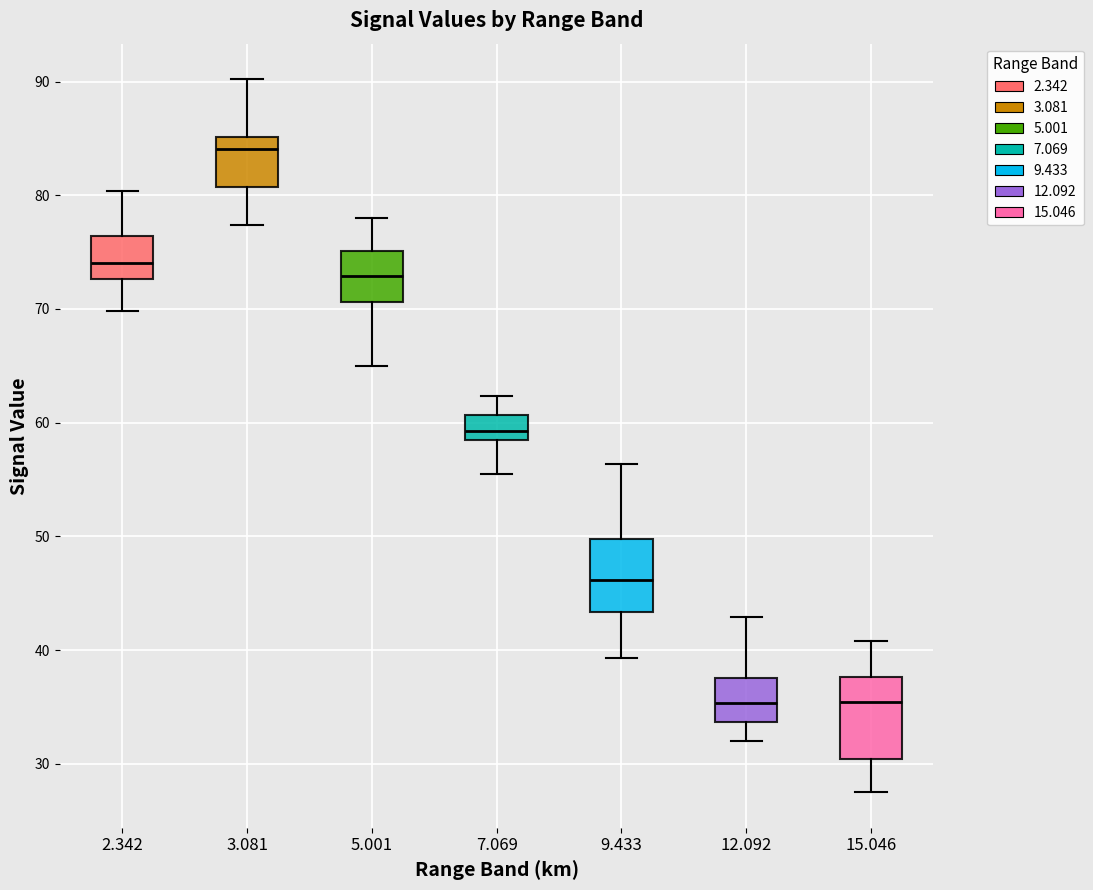

Reading left to right, read every box against the y-axis: the position of its median line, the range the box covers, and the ends of its whiskers. The values are not printed on the chart, so give them approximately, as read against the axis.

2.342: median 74, box 73 to 76, whiskers 70 to 80
3.081: median 84, box 81 to 85, whiskers 77 to 90
5.001: median 73, box 71 to 75, whiskers 65 to 78
7.069: median 59 (just above the box's lower edge), box 59 to 61, whiskers 56 to 62
9.433: median 46, box 43 to 50, whiskers 39 to 56
12.092: median 35, box 34 to 38, whiskers 32 to 43
15.046: median 35, box 30 to 38, whiskers 28 to 41